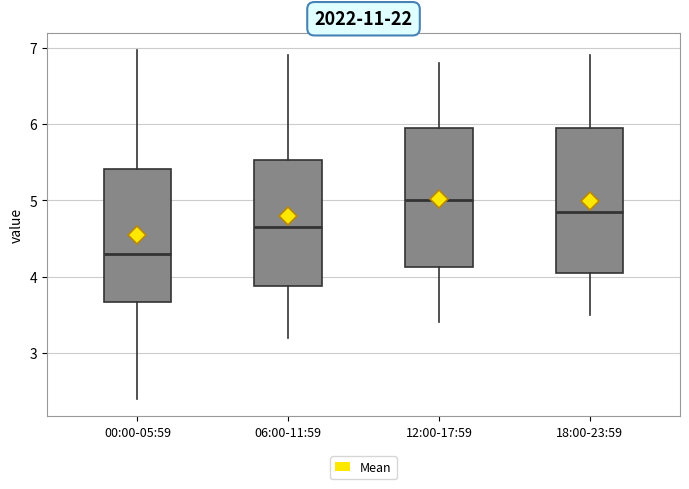

Reading left to right, read every box against the y-axis: the position of its median line, the range the box covers, and the ends of its whiskers. The values are not printed on the chart, so give them approximately, as read against the axis.

00:00-05:59: median 4.3, box 3.7 to 5.4, whiskers 2.4 to 7.0
06:00-11:59: median 4.7, box 3.9 to 5.5, whiskers 3.2 to 6.9
12:00-17:59: median 5.0, box 4.1 to 6.0, whiskers 3.4 to 6.8
18:00-23:59: median 4.9, box 4.1 to 6.0, whiskers 3.5 to 6.9